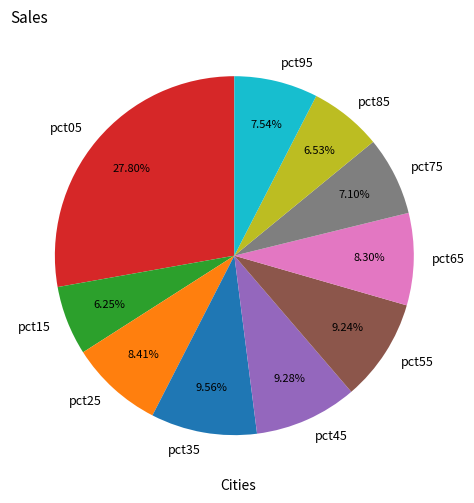

Is there a majority slice in this chart?

No